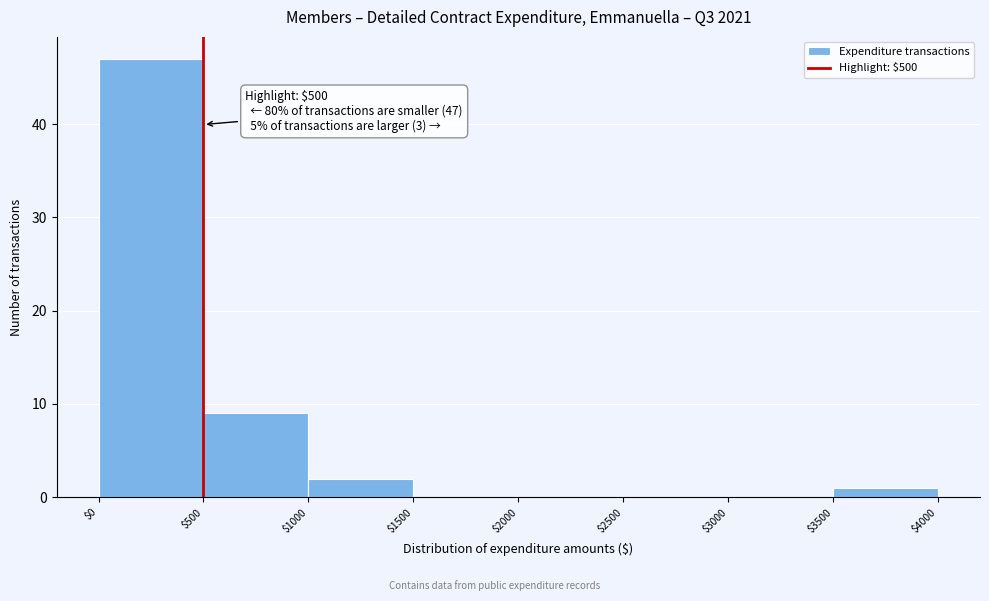

Which range on the x-axis has the tallest bar?

$0 to $500